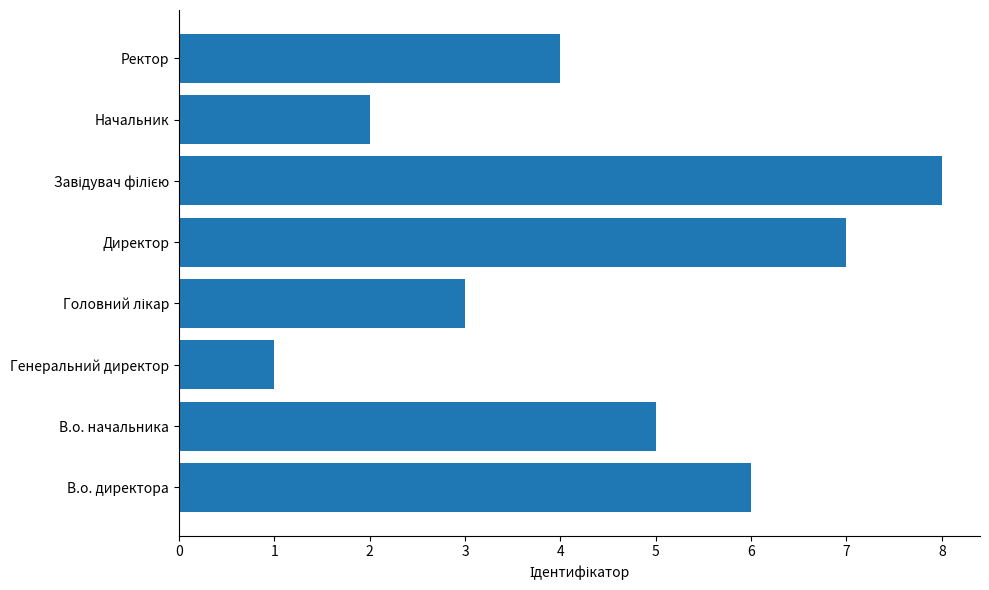

Where is the data nearest to the value 4?

Ректор